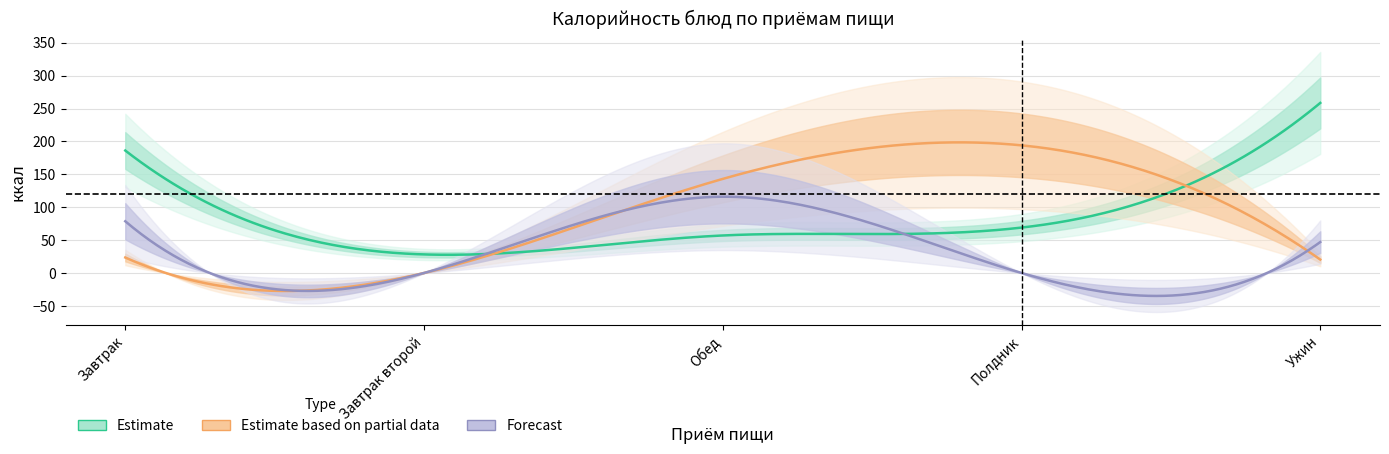

List the series in order of their peak value, lowest first.

Forecast, Estimate based on partial data, Estimate